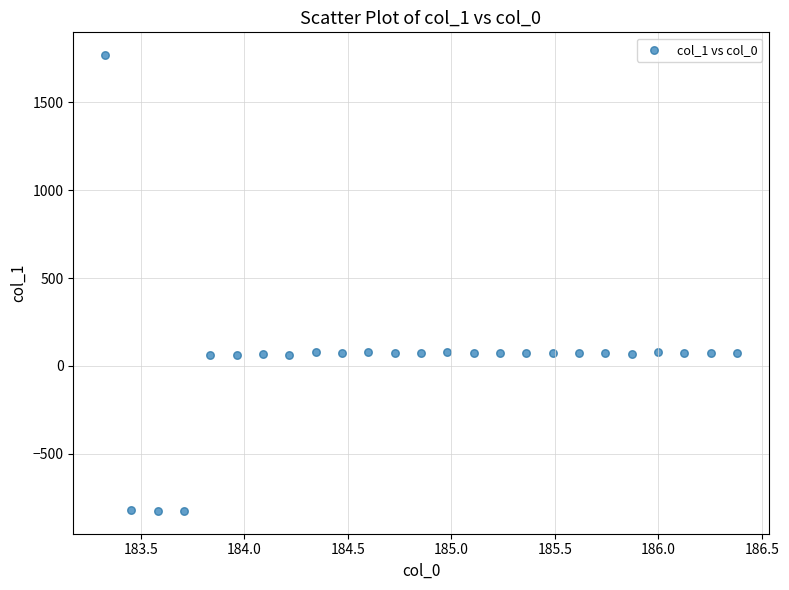

What is the range of Y values (max minus min)?

2593.0